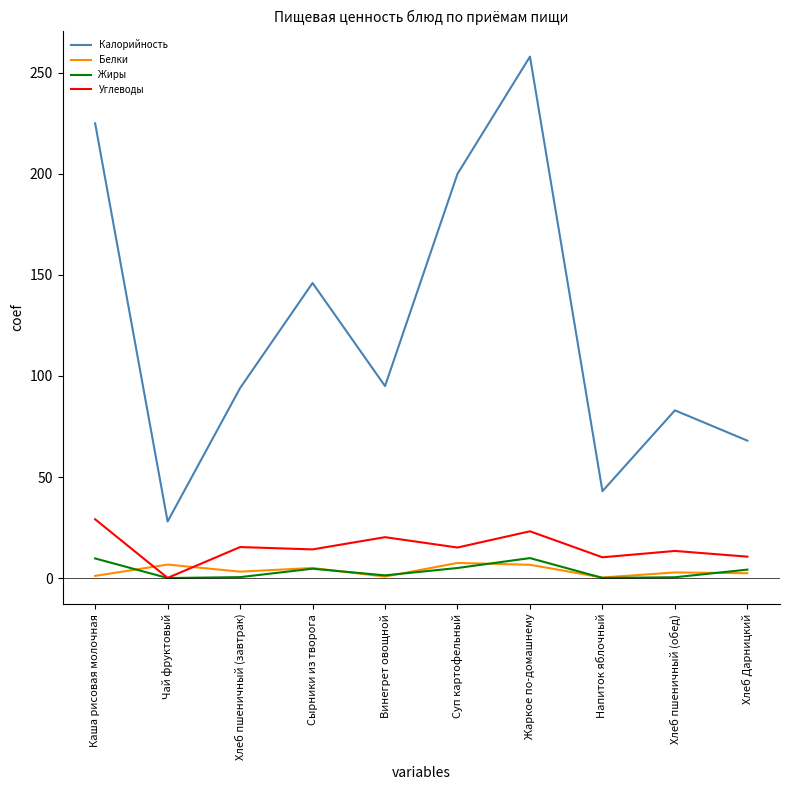

At Жаркое по-домашнему, list the series in order from smallest to largest.

Белки, Жиры, Углеводы, Калорийность